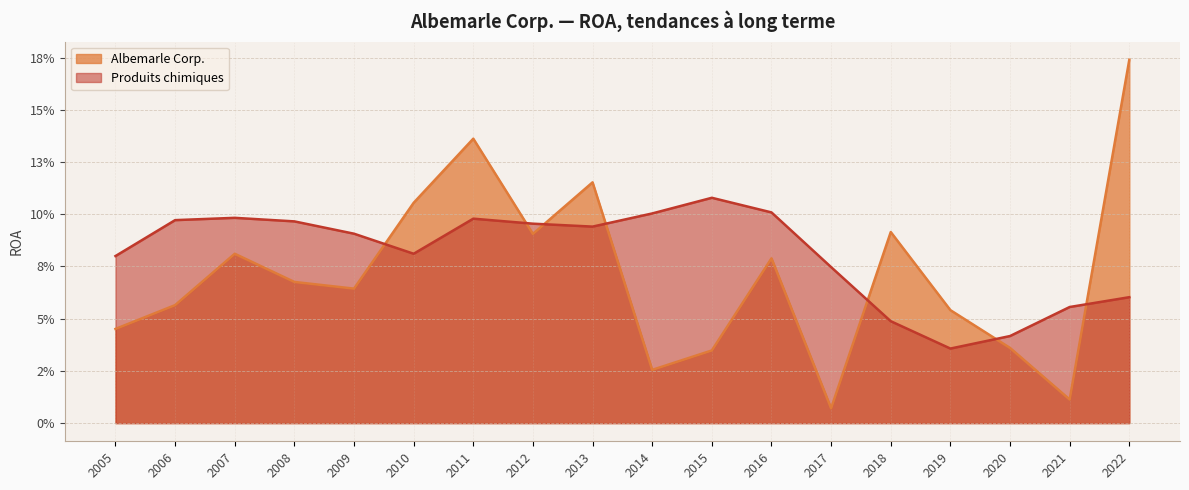

List the series in order of their overall mean, highest first.

Produits chimiques, Albemarle Corp.